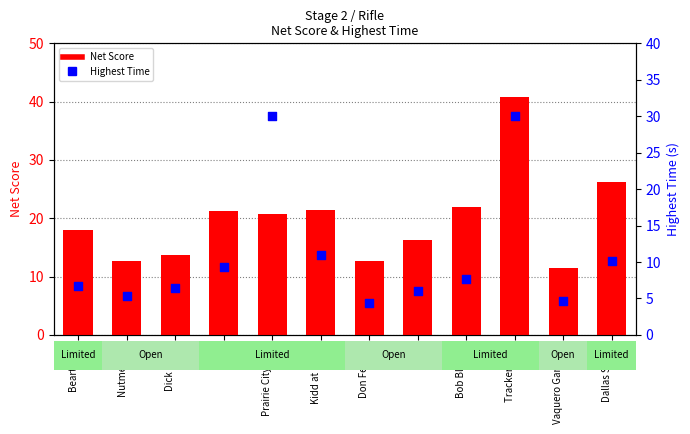

Which series contains the lowest Y value?

Highest Time